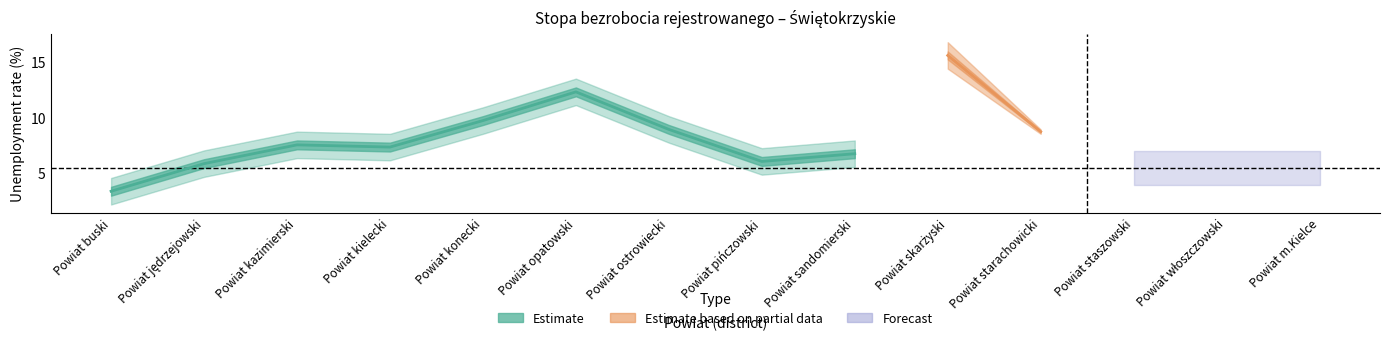

What is the smallest value displayed?

3.3